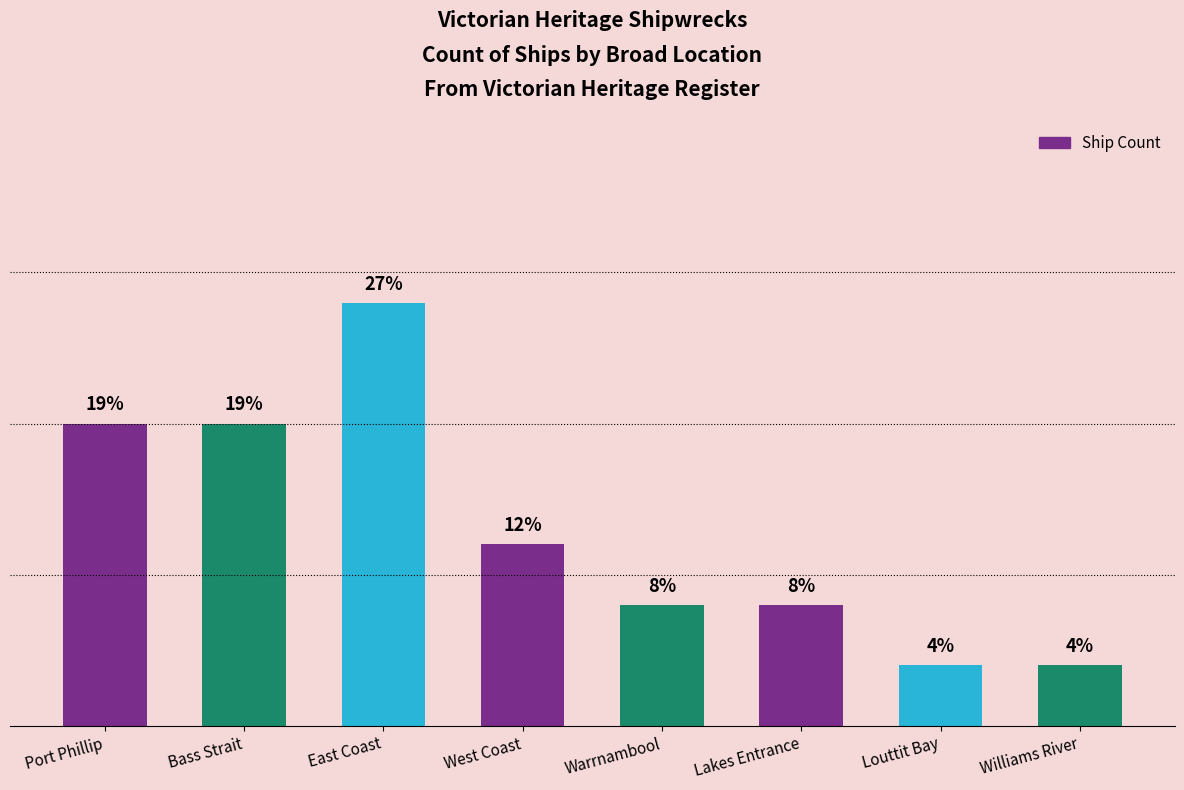

The value at East Coast is 4. True or false?

False